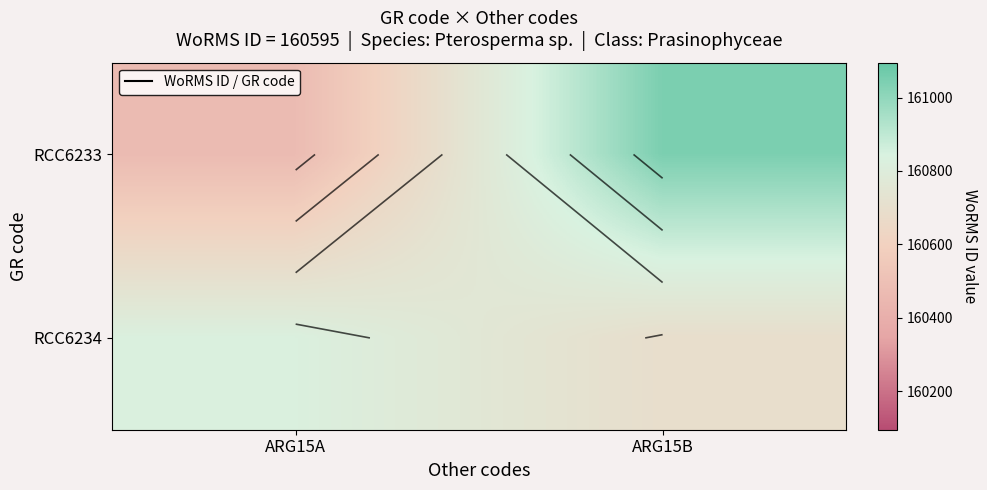

What is the lowest value of the RCC6234 series?

160693.7